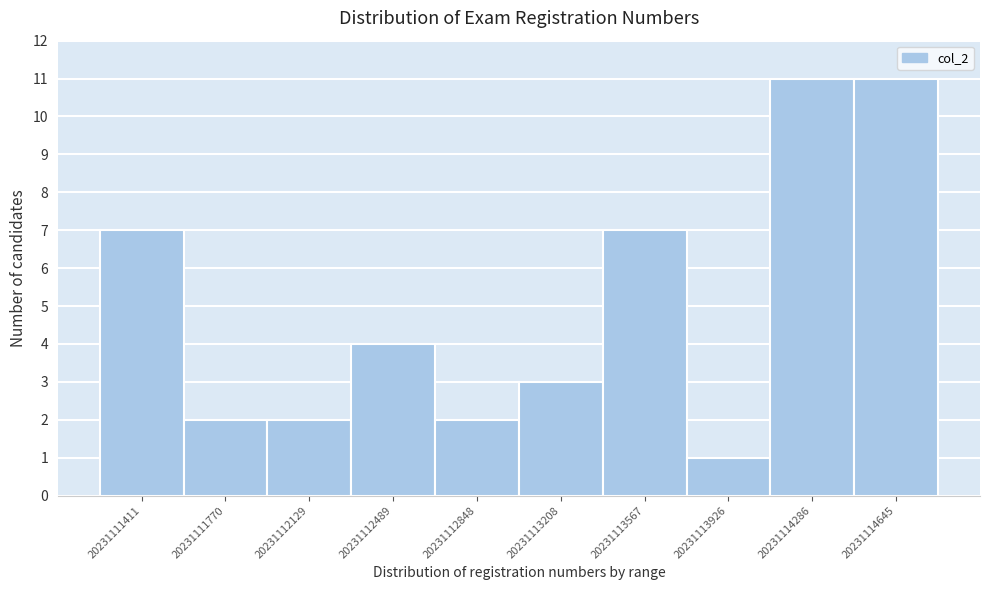

Reading left to right, transcribe all the data shown in this chart.

7	2	2	4	2	3	7	1	11	11